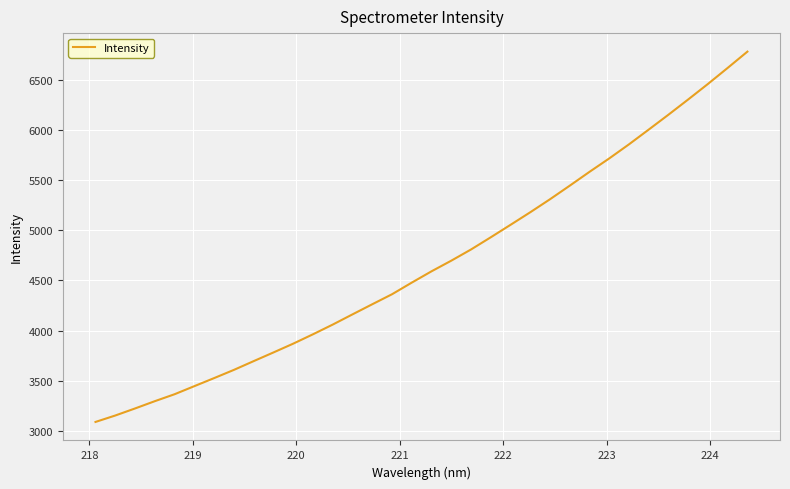

True or false: the data has more than 1 interior local peaks.

False